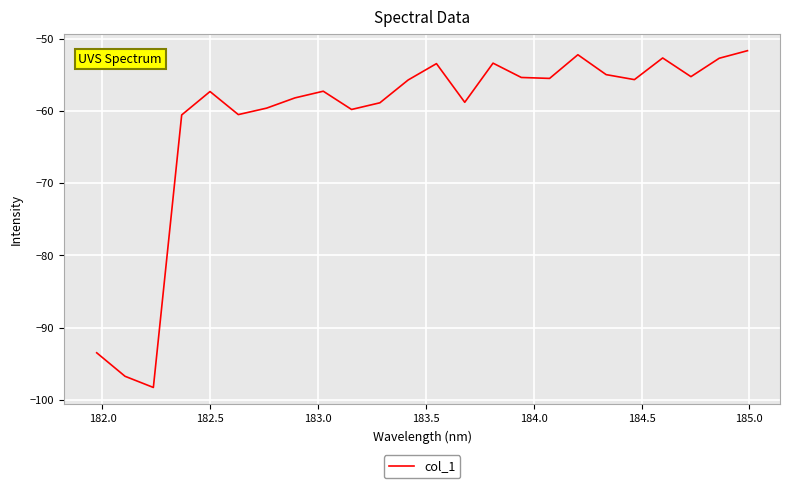

What is the minimum value shown in the chart?

-98.3